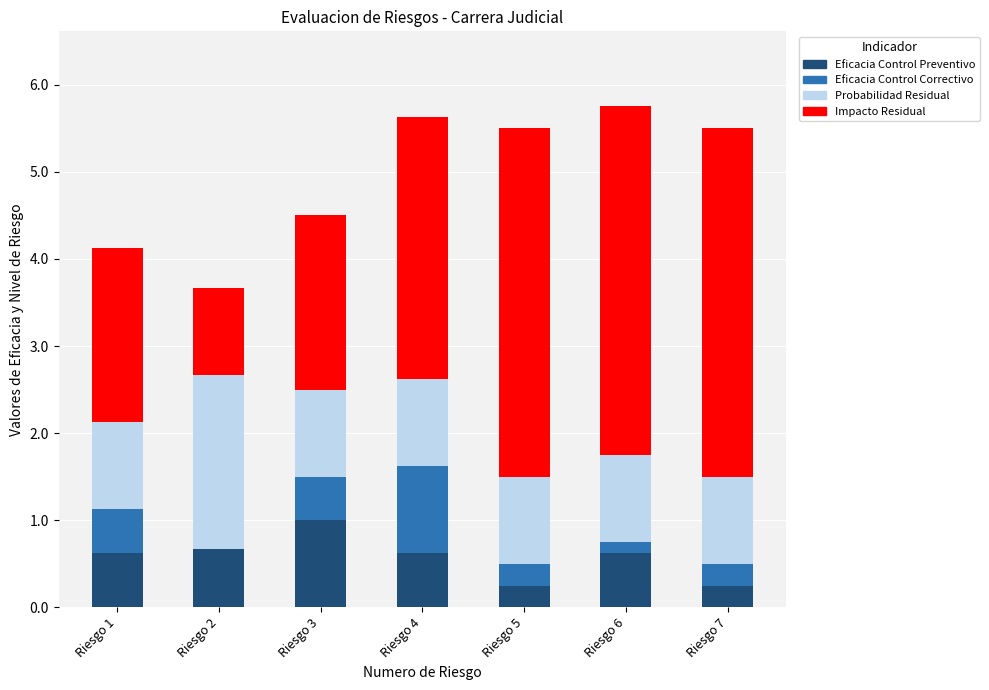

What is the sum of the Eficacia Control Preventivo values at Riesgo 4 and Riesgo 2?

1.3